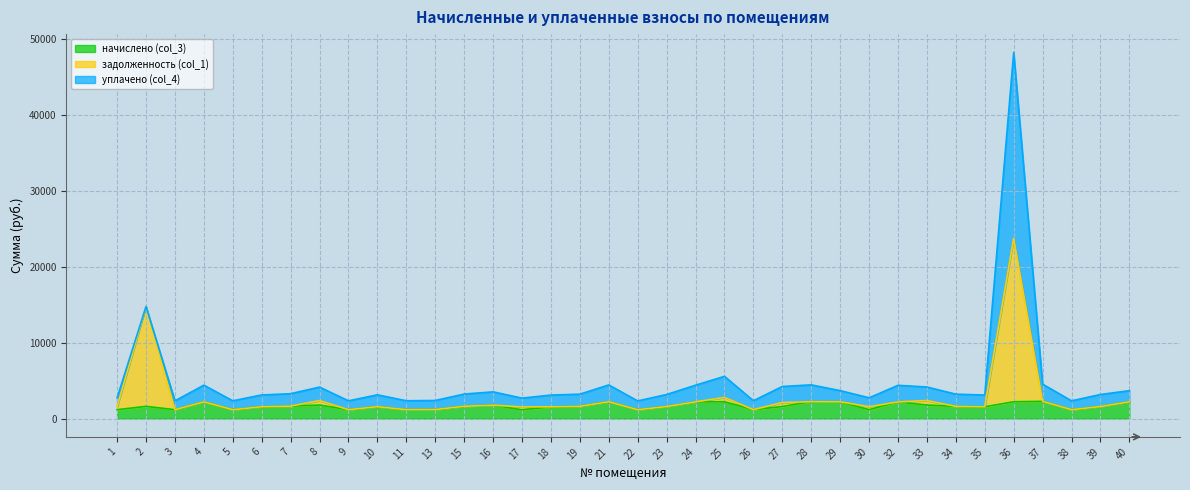

What is the maximum value for начислено (col_3)?

2265.1